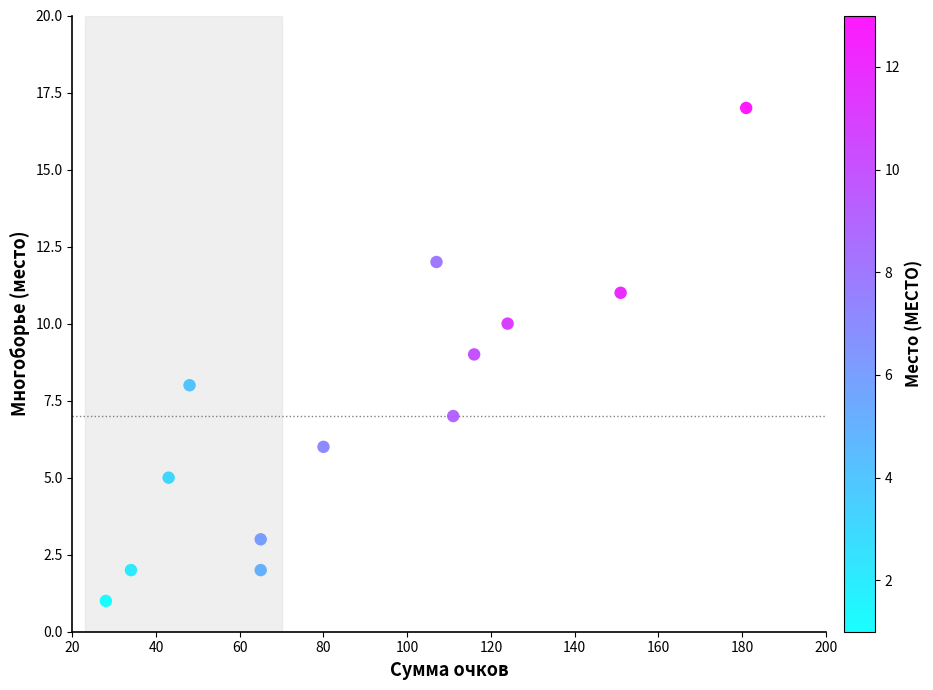

What is the range of Y values (max minus min)?

16